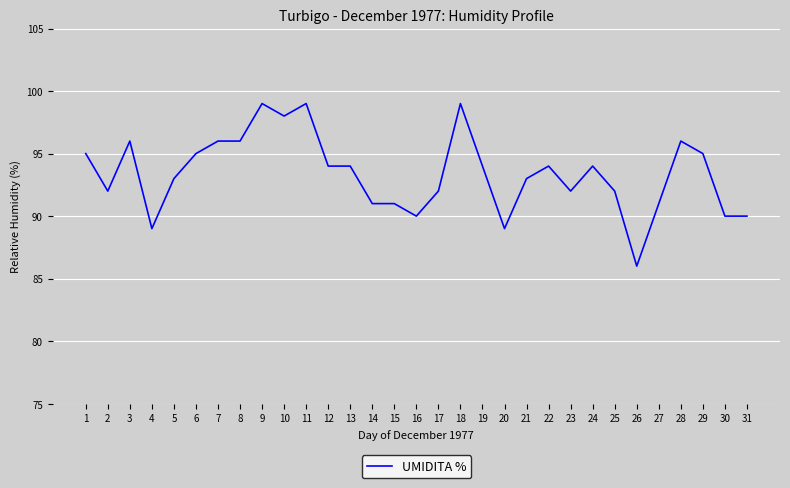

Is it true that the value at 16 is 36?

False